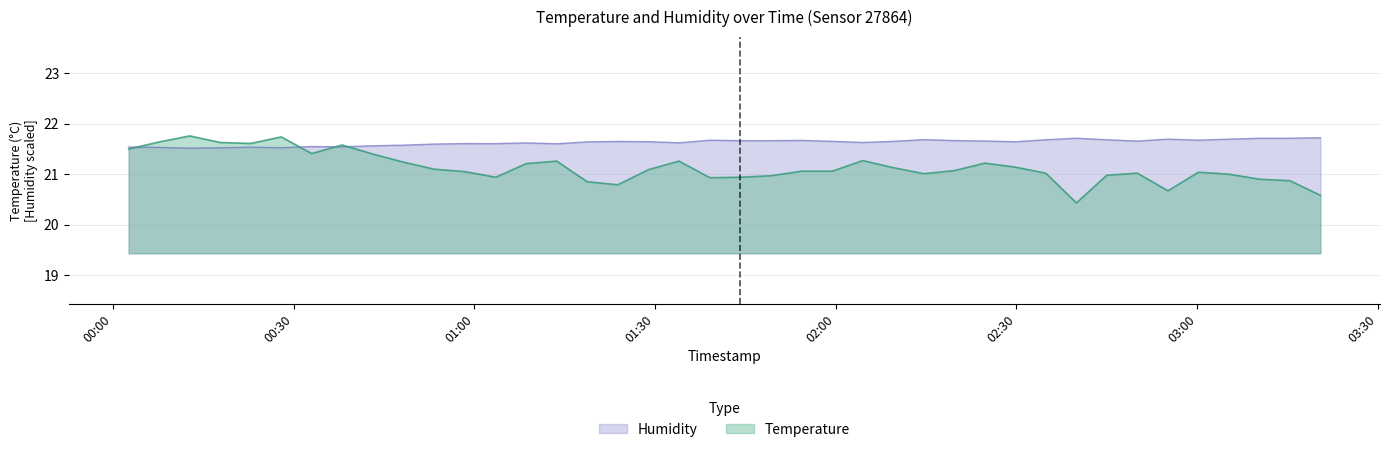

True or false: humidity and temperature intersect in this chart.

True